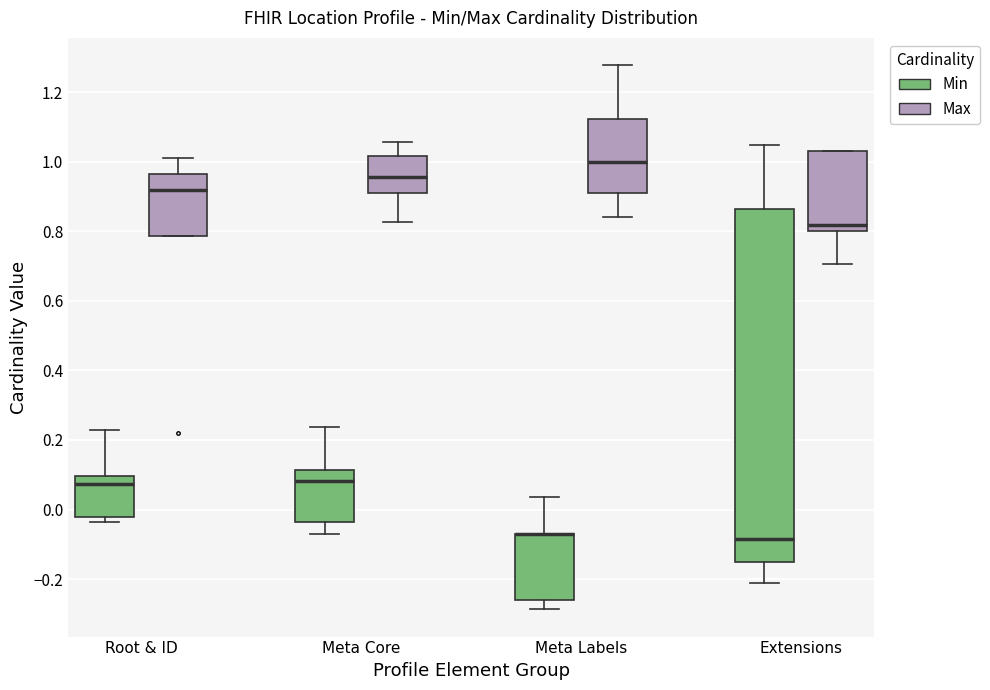

Reading left to right, transcribe this box plot: for each box, give where its median line is, the range the box spans, and where its two whiskers end, as read against the y-axis. The values are not printed on the chart, so give them approximately, as read against the axis.

Root & ID (Min): median 0.08, box -0.02 to 0.10, whiskers -0.04 to 0.22
Root & ID (Max): median 0.92, box 0.78 to 0.96, whiskers 0.78 to 1.02
Meta Core (Min): median 0.08, box -0.04 to 0.12, whiskers -0.08 to 0.24
Meta Core (Max): median 0.96, box 0.90 to 1.02, whiskers 0.82 to 1.06
Meta Labels (Min): median -0.06 (drawn on the box's upper edge), box -0.26 to -0.06, whiskers -0.28 to 0.04
Meta Labels (Max): median 1.00, box 0.90 to 1.12, whiskers 0.84 to 1.28
Extensions (Min): median -0.08, box -0.16 to 0.86, whiskers -0.22 to 1.04
Extensions (Max): median 0.82, box 0.80 to 1.02, whiskers 0.70 to 1.04